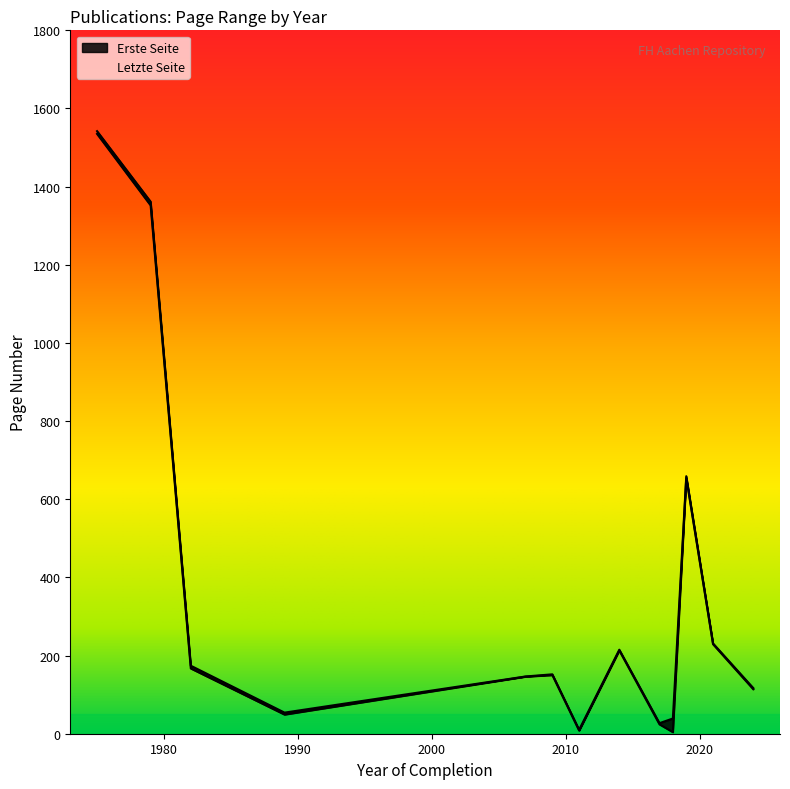

How many values in the Letzte Seite series are below 220?

10